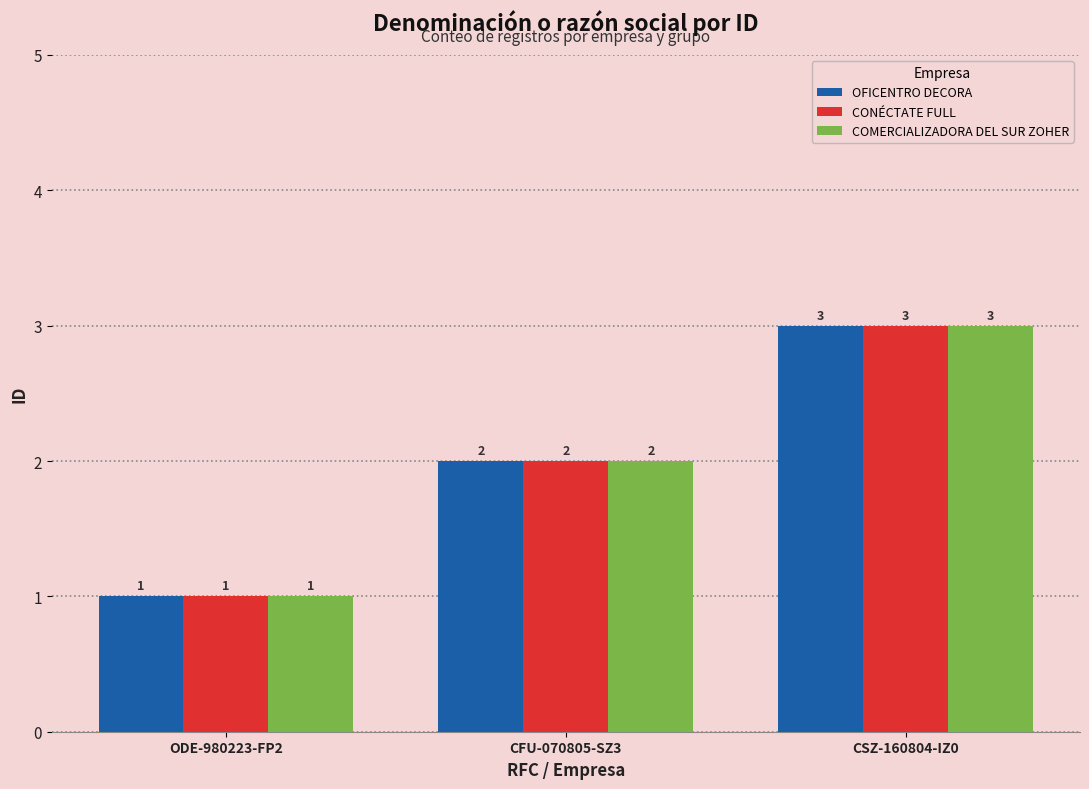

The CONÉCTATE FULL series shows 1 at ODE-980223-FP2. True or false?

True